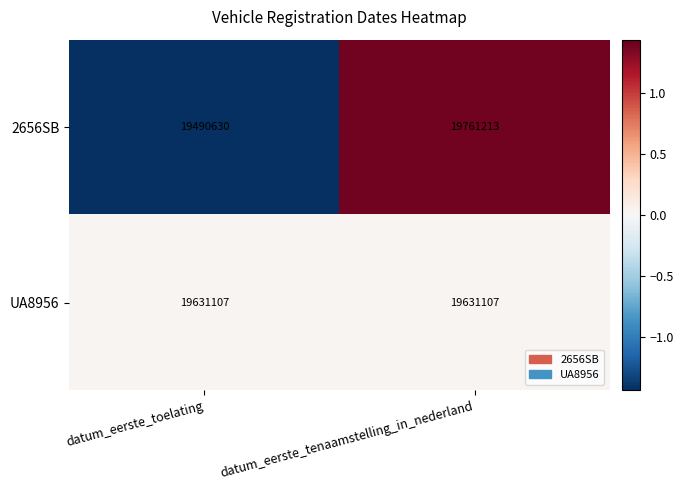

Which series has the largest range (max minus min)?

2656SB